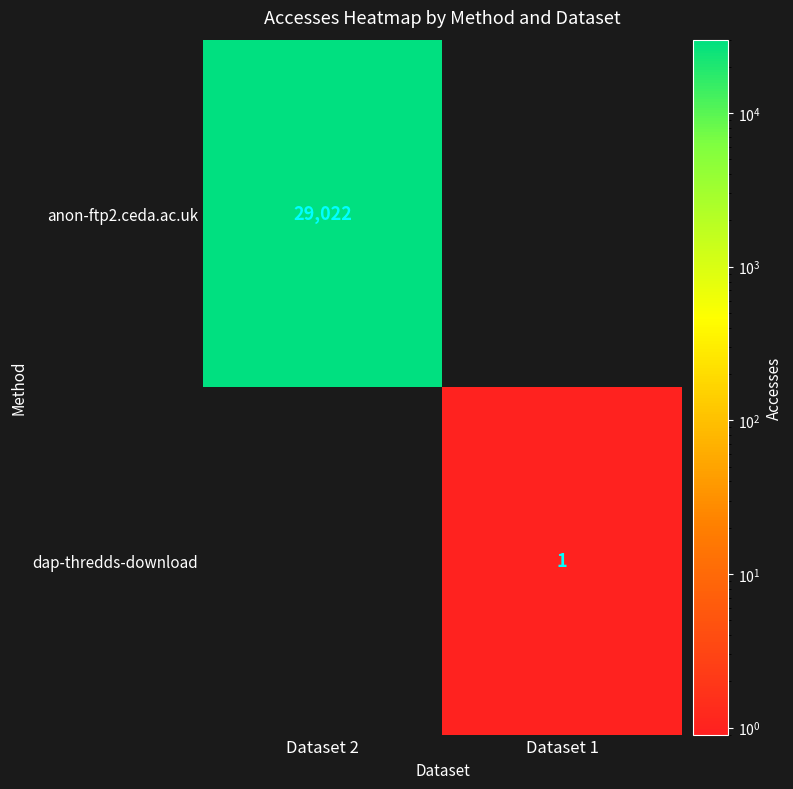

True or false: anon-ftp2.ceda.ac.uk has a value of 29022 at Dataset 2.

True